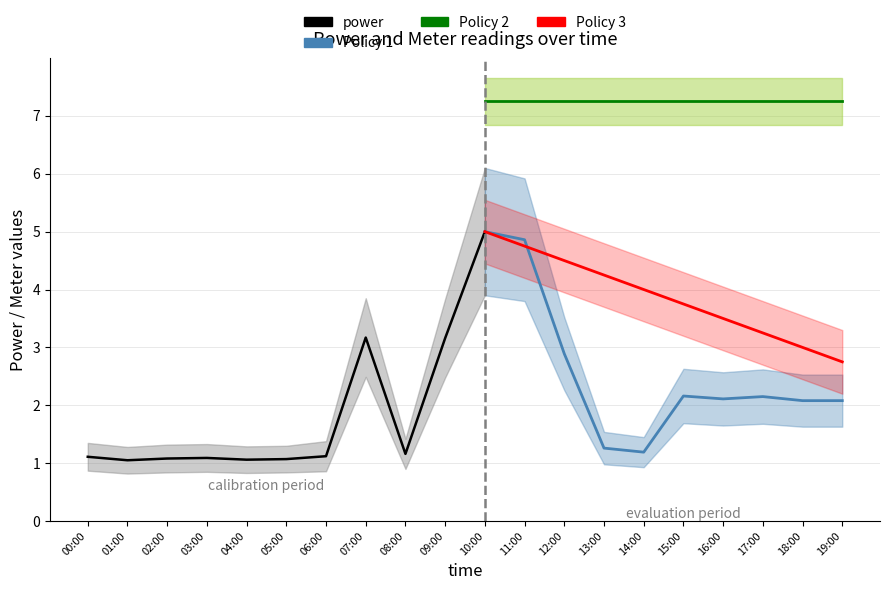

Is this an area chart (filled region under the line)?

No